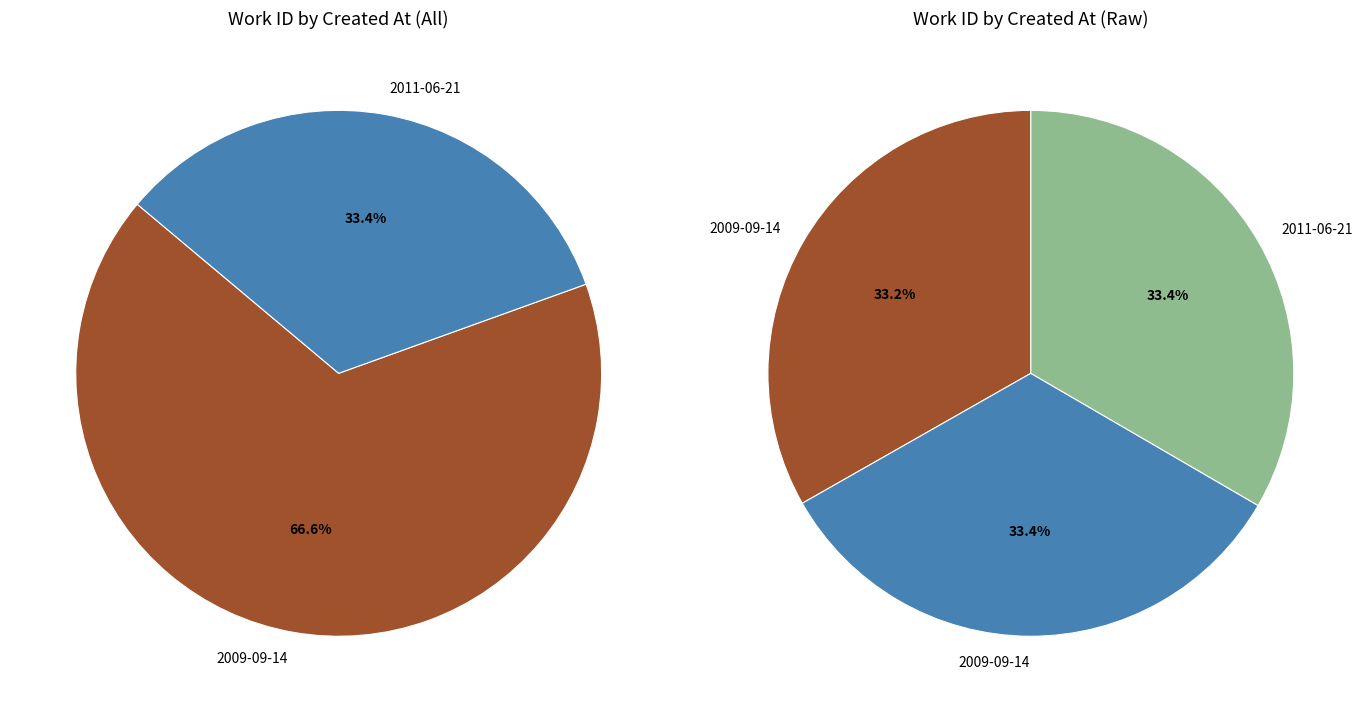

Does 2011-06-21 represent more than half of the total?

No